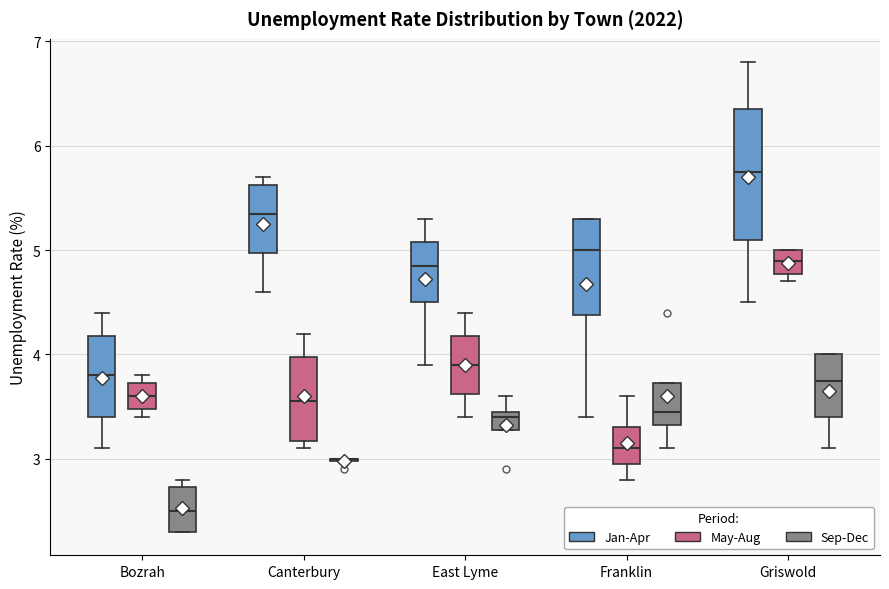

Reading left to right, read every box against the y-axis: the position of its median line, the range the box covers, and the ends of its whiskers. The values are not printed on the chart, so give them approximately, as read against the axis.

Bozrah (Jan-Apr): median 3.8, box 3.4 to 4.2, whiskers 3.1 to 4.4
Bozrah (May-Aug): median 3.6, box 3.5 to 3.7, whiskers 3.4 to 3.8
Bozrah (Sep-Dec): median 2.5, box 2.3 to 2.7, whiskers 2.3 to 2.8
Canterbury (Jan-Apr): median 5.4, box 5.0 to 5.6, whiskers 4.6 to 5.7
Canterbury (May-Aug): median 3.6, box 3.2 to 4.0, whiskers 3.1 to 4.2
Canterbury (Sep-Dec): box collapsed to a line at 3.0, whiskers 3.0 to 3.0
East Lyme (Jan-Apr): median 4.9, box 4.5 to 5.1, whiskers 3.9 to 5.3
East Lyme (May-Aug): median 3.9, box 3.6 to 4.2, whiskers 3.4 to 4.4
East Lyme (Sep-Dec): median 3.4, box 3.3 to 3.5, whiskers 3.3 to 3.6
Franklin (Jan-Apr): median 5.0, box 4.4 to 5.3, whiskers 3.4 to 5.3
Franklin (May-Aug): median 3.1, box 3.0 to 3.3, whiskers 2.8 to 3.6
Franklin (Sep-Dec): median 3.5, box 3.3 to 3.7, whiskers 3.1 to 3.7
Griswold (Jan-Apr): median 5.8, box 5.1 to 6.4, whiskers 4.5 to 6.8
Griswold (May-Aug): median 4.9, box 4.8 to 5.0, whiskers 4.7 to 5.0
Griswold (Sep-Dec): median 3.8, box 3.4 to 4.0, whiskers 3.1 to 4.0